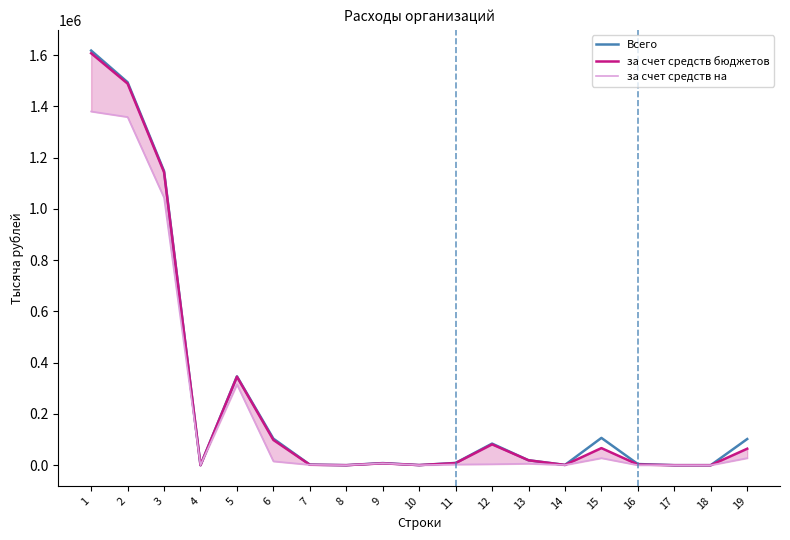

What is the value of the за счет средств на point at the 12th from the left?

3749.2